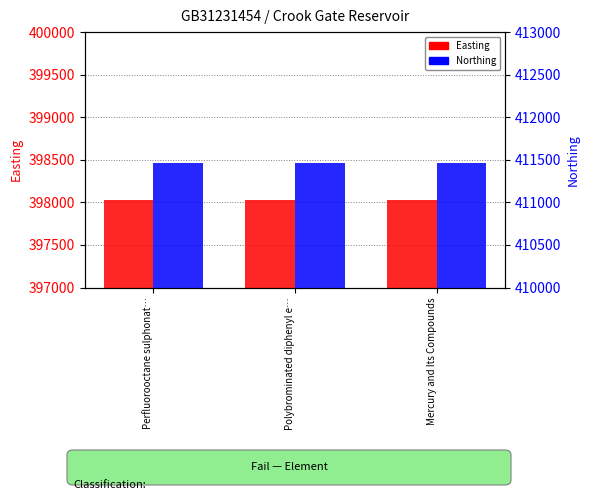

Between Polybrominated diphenyl e… and Mercury and Its Compounds, which is larger?

Polybrominated diphenyl e…